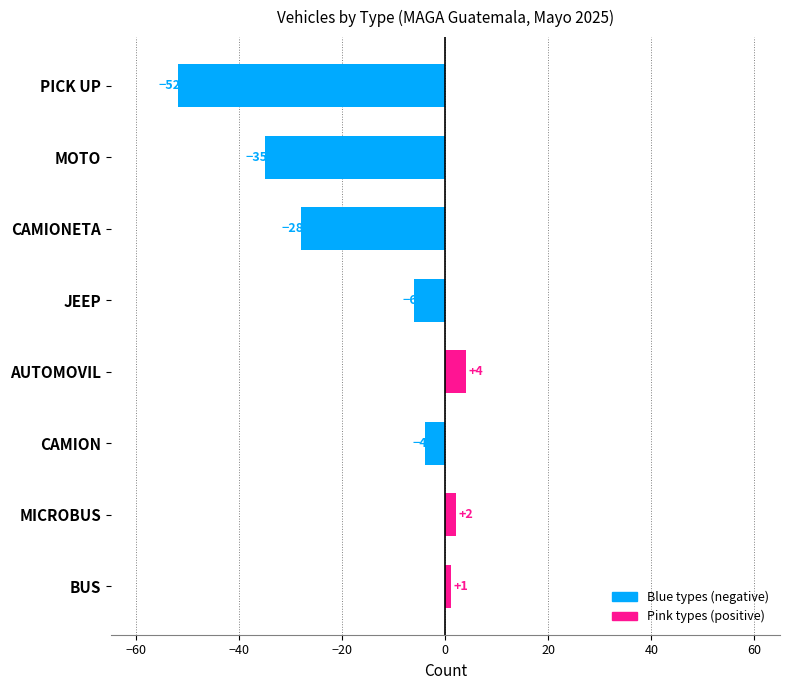

List the labels in order of value, largest first.

AUTOMOVIL, MICROBUS, BUS, CAMION, JEEP, CAMIONETA, MOTO, PICK UP